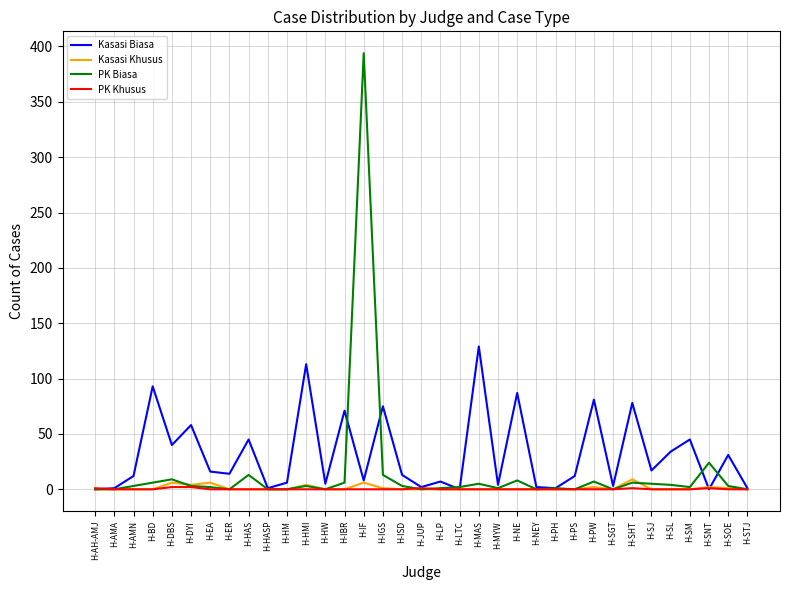

The value of Kasasi Khusus at H-STJ is 0. True or false?

True